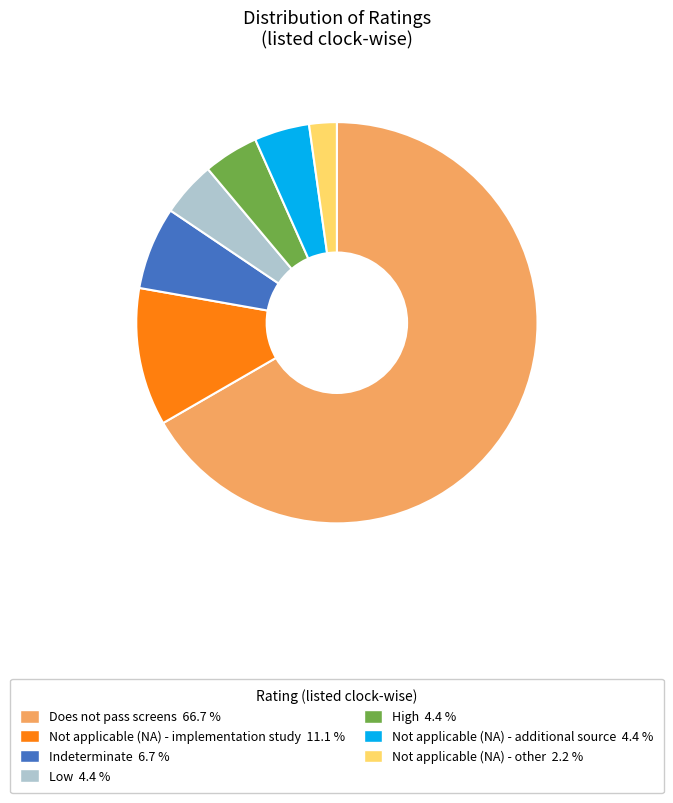

True or false: Does not pass screens accounts for 67% of the total.

True